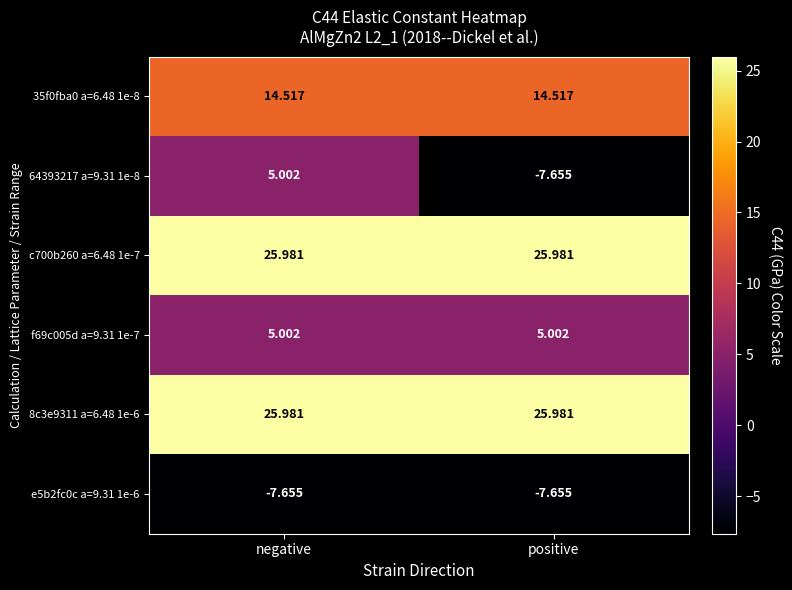

Is the value of c700b260 a=6.48 1e-7 at positive greater than the value of f69c005d a=9.31 1e-7 at negative?

Yes